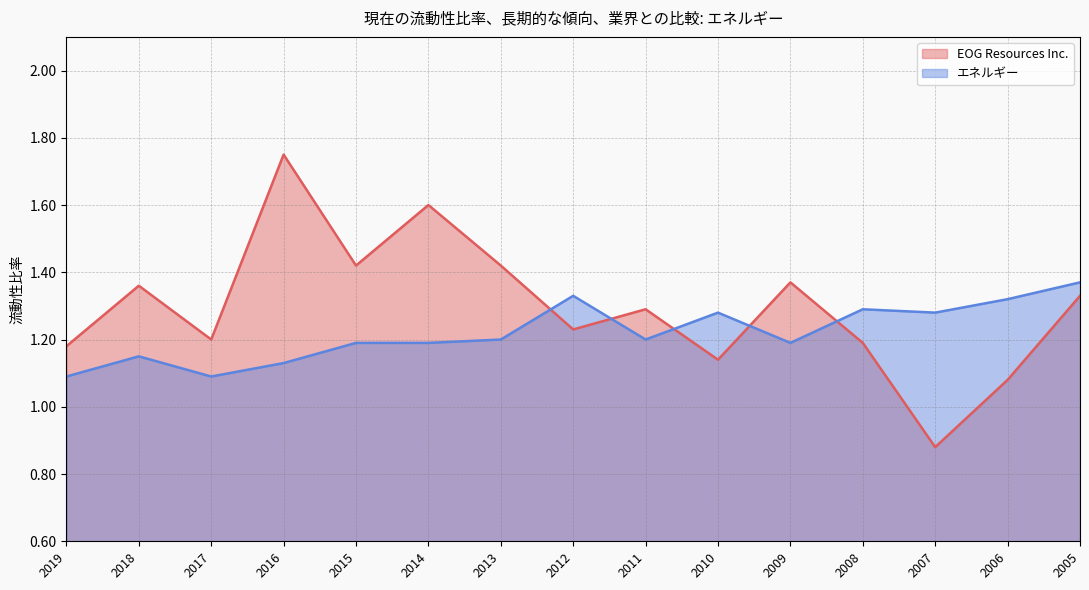

How many values in the EOG Resources Inc. series are below 1?

1